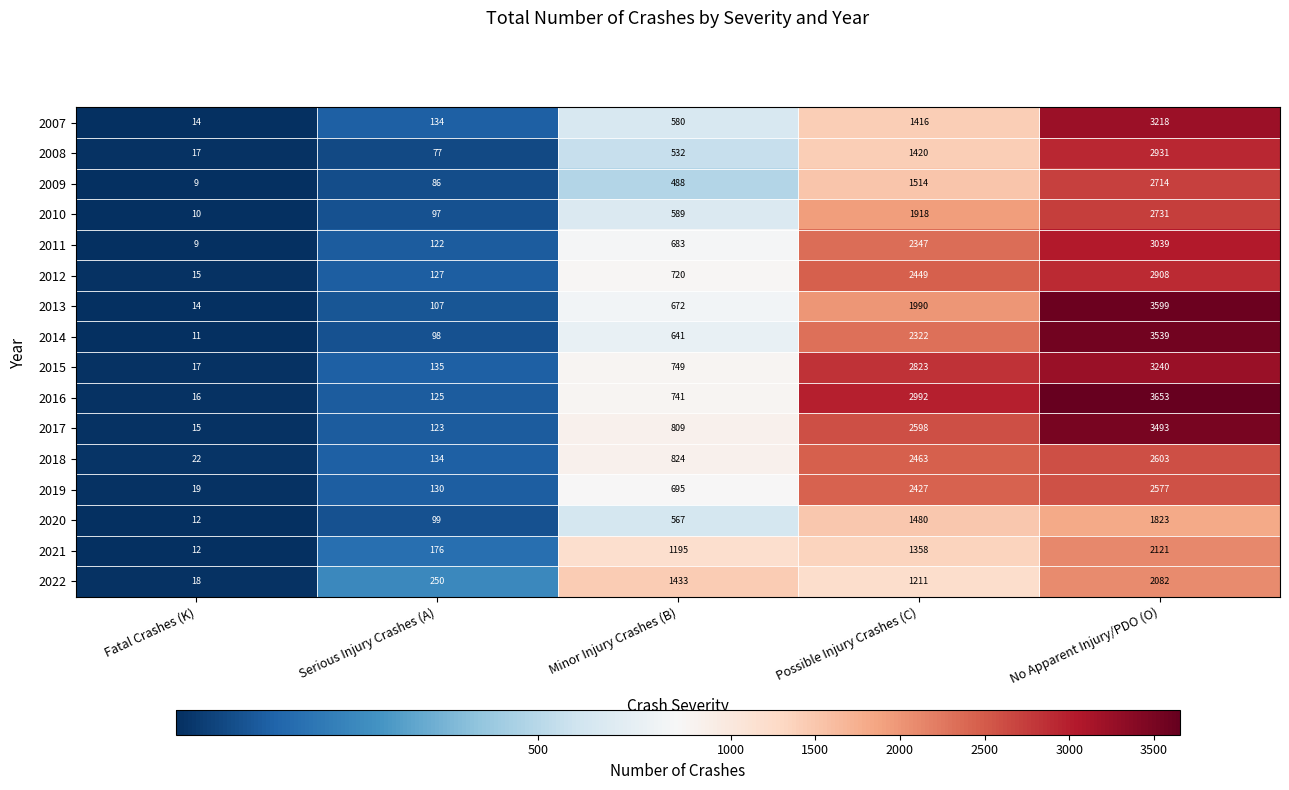

How many data points does each series have?

5